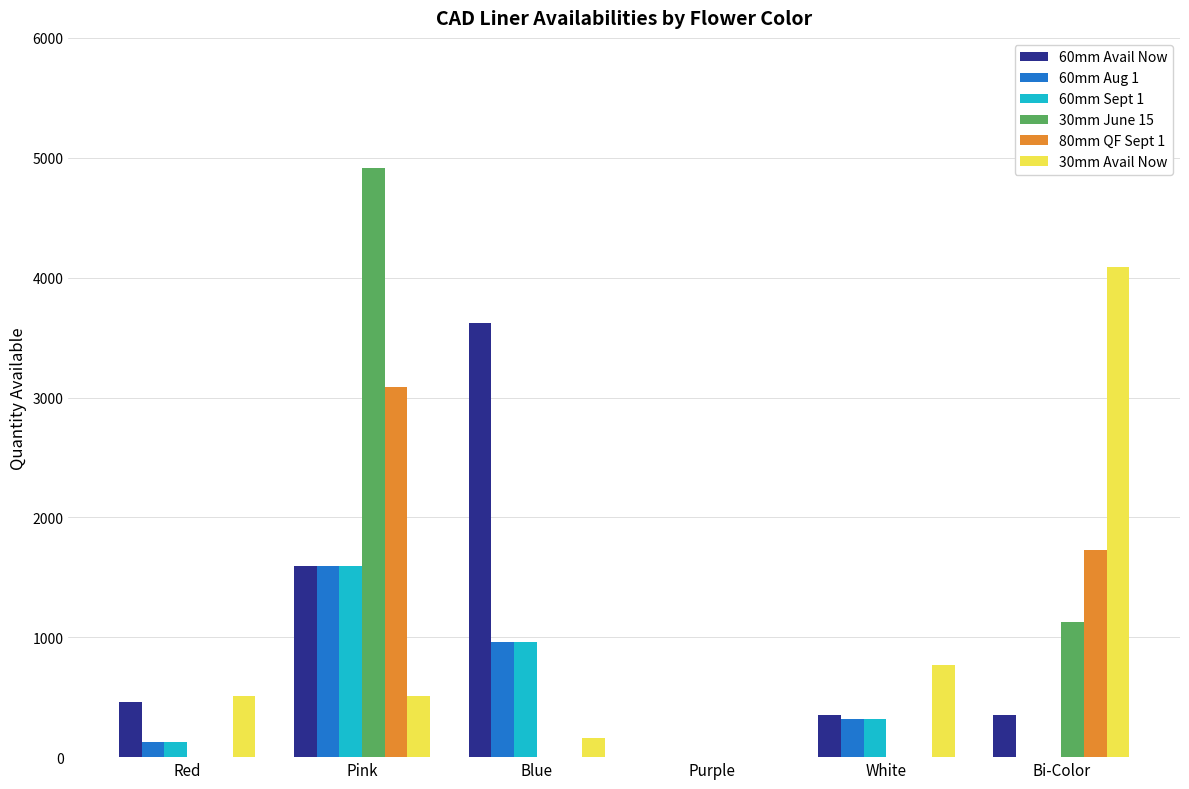

What is the sum of all 60mm Aug 1 values?

2998.8